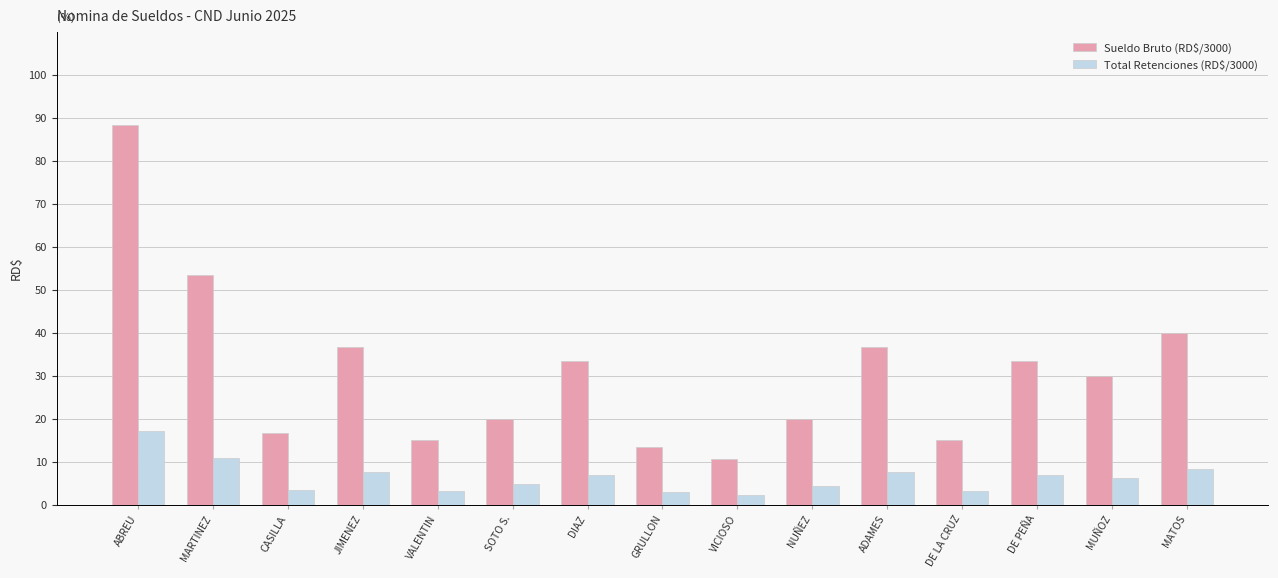

At SOTO S., list the series in order from smallest to largest.

Total Retenciones (RD$/3000), Sueldo Bruto (RD$/3000)